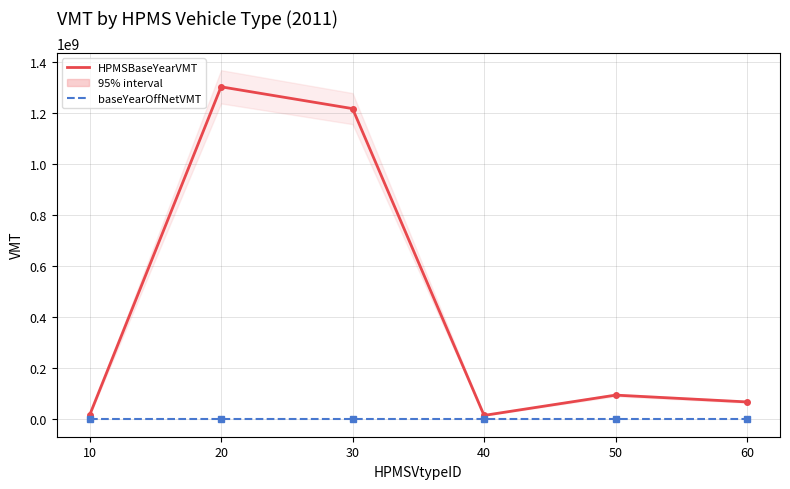

Is it true that baseYearOffNetVMT equals 0 at 40?

True